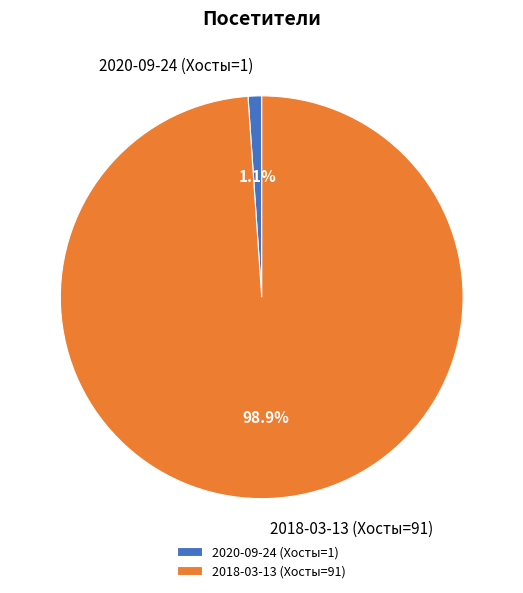

Which category has the smallest portion of the pie?

2020-09-24 (Хосты=1)